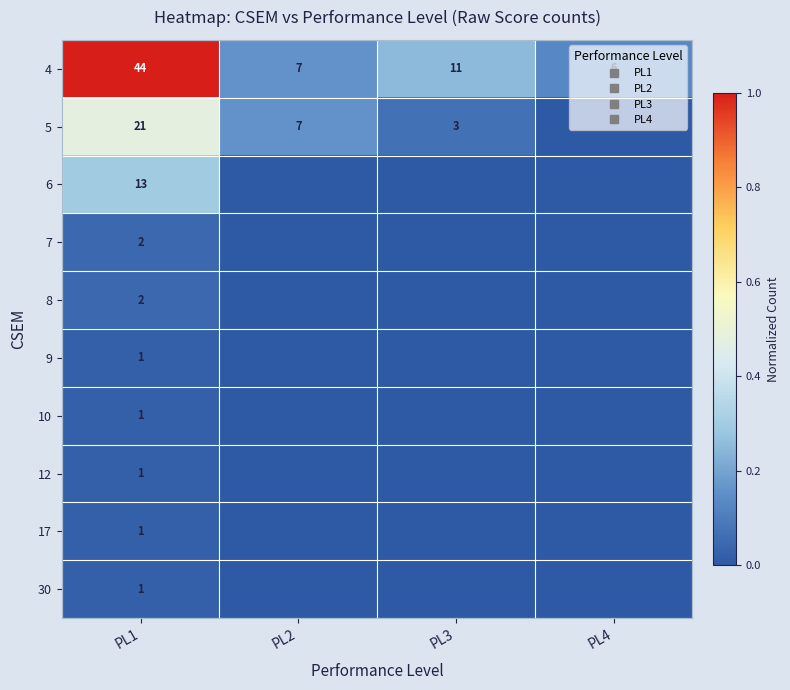

Where is 8 nearest to the value 0?

PL2